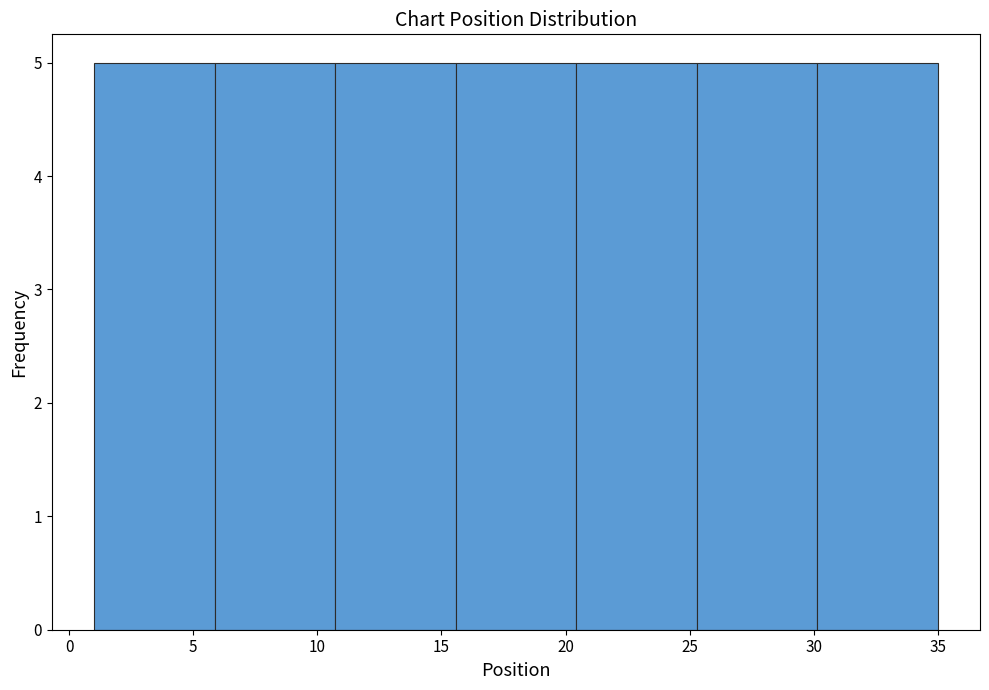

Reading left to right, transcribe this chart: for each bar, give the range it covers on the x-axis and its height. Neither the bar edges nor the heights are printed on the chart, so give them approximately, as read against the axes.

1.0 to 6.0: 5
6.0 to 10.5: 5
10.5 to 15.5: 5
15.5 to 20.5: 5
20.5 to 25.5: 5
25.5 to 30.0: 5
30.0 to 35.0: 5